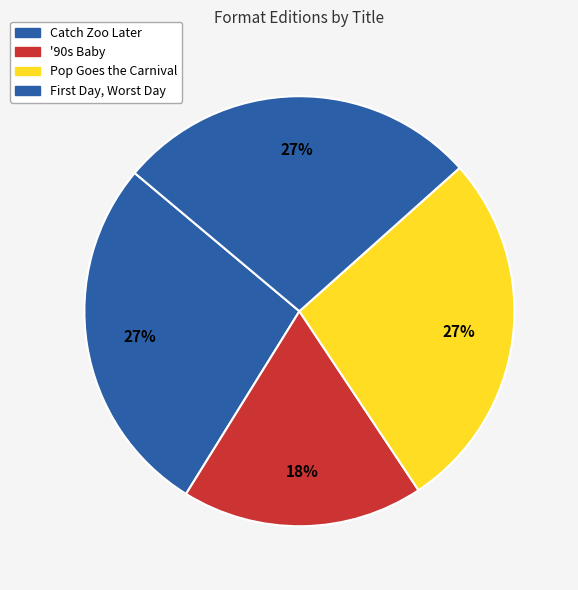

Count the number of slices in the pie.

4